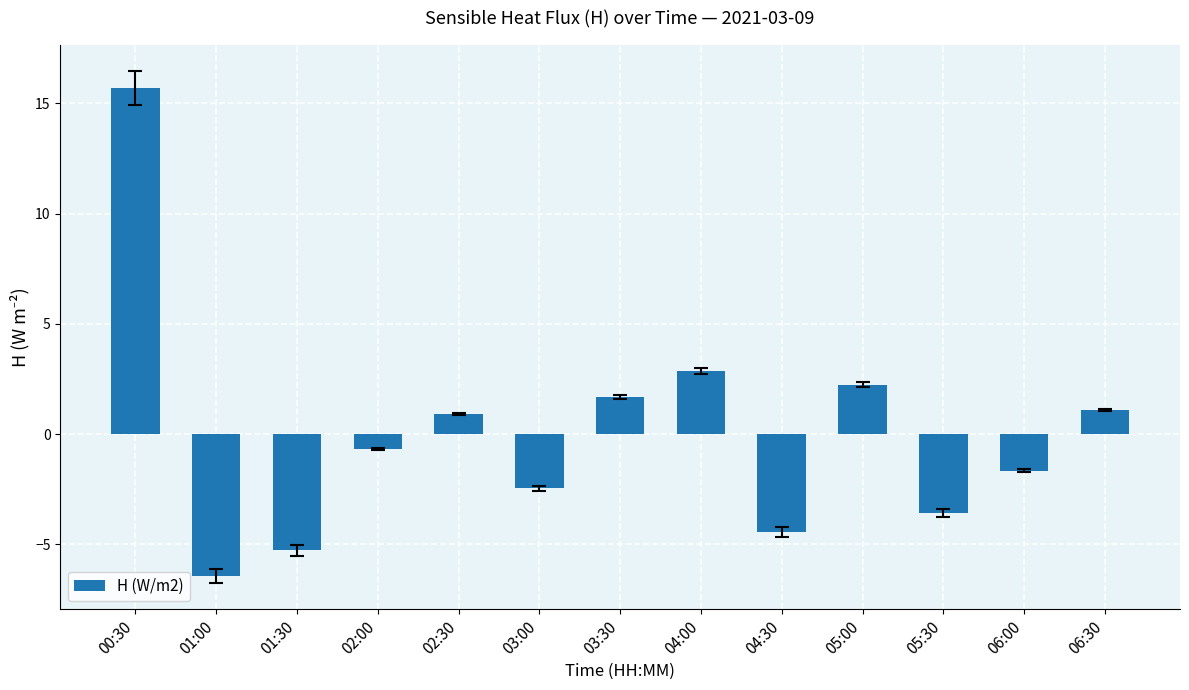

Which label corresponds to the largest value in the chart?

00:30